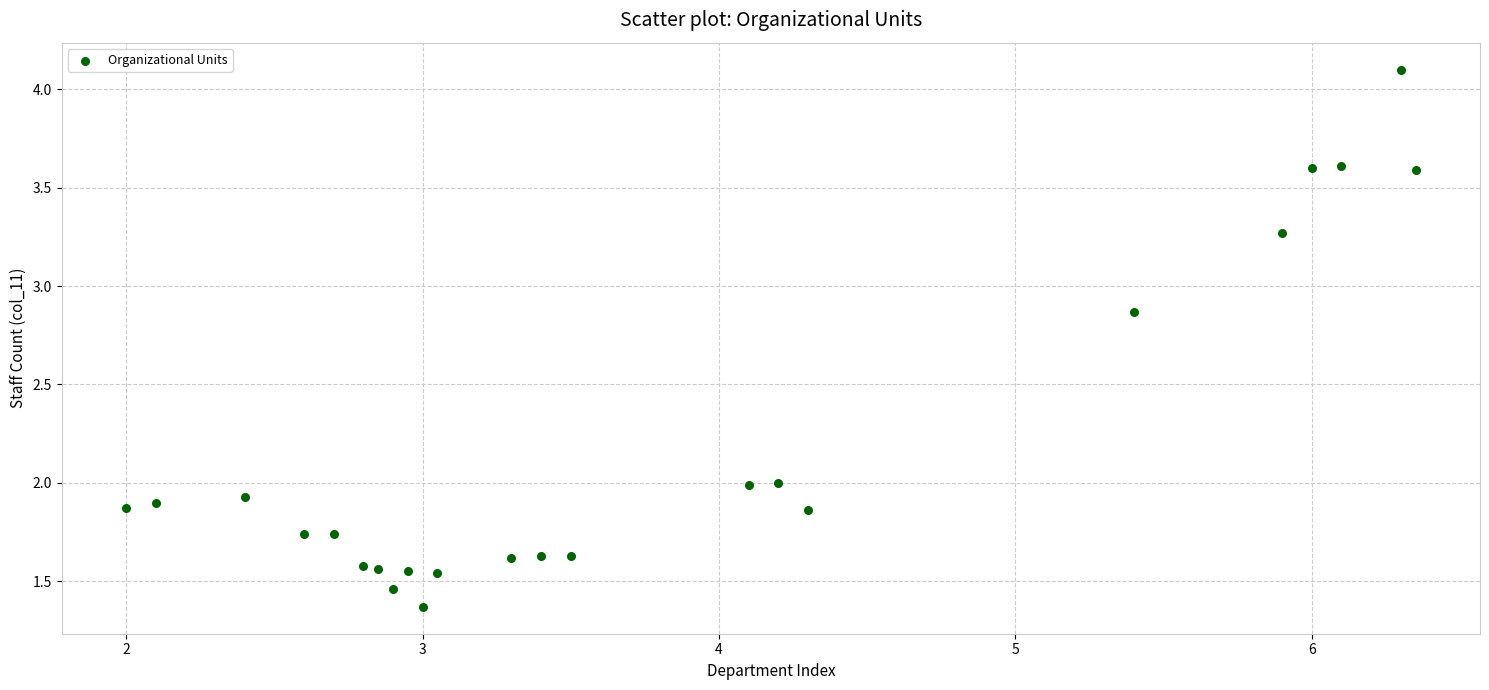

What is the range of Y values (max minus min)?

2.7